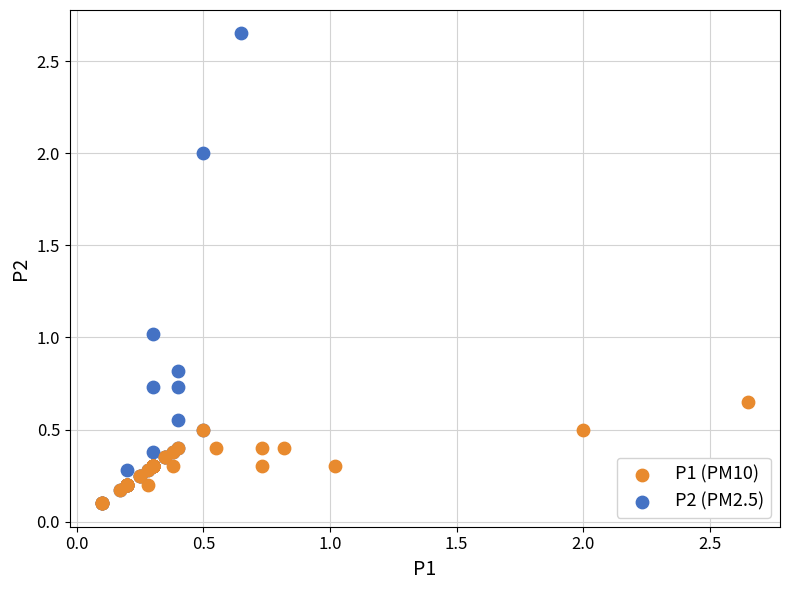

Which series contains the highest Y value?

P2 (PM2.5)